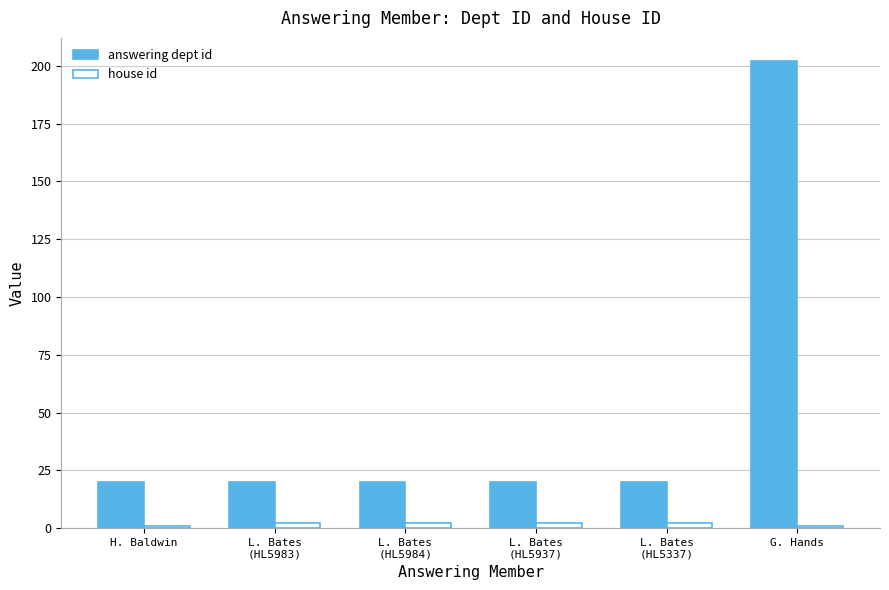

Which series has the largest total across all categories?

answering dept id